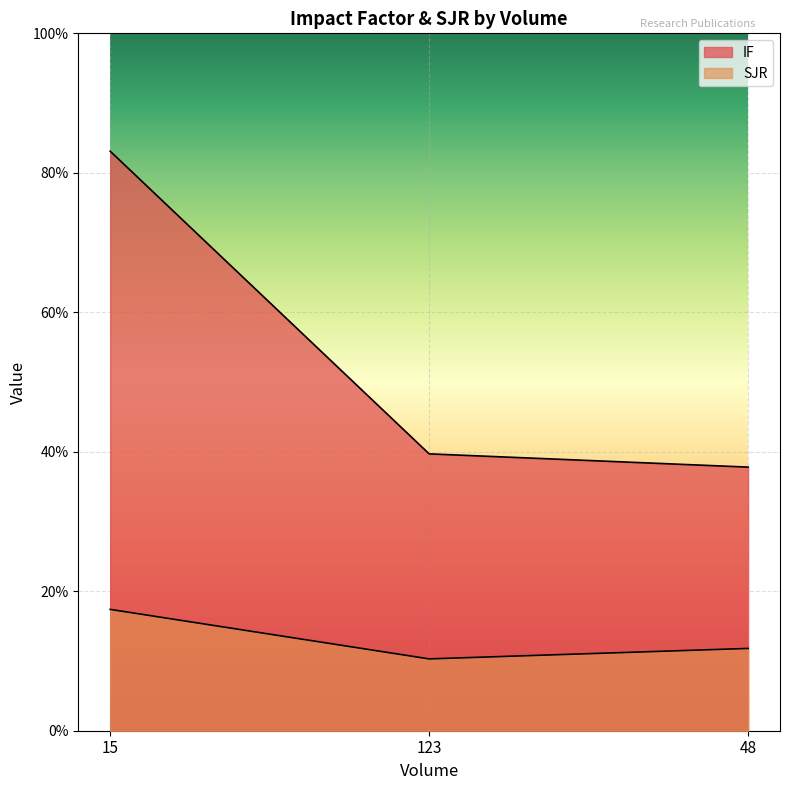

Rank the categories by SJR value from highest to lowest.

15, 48, 123